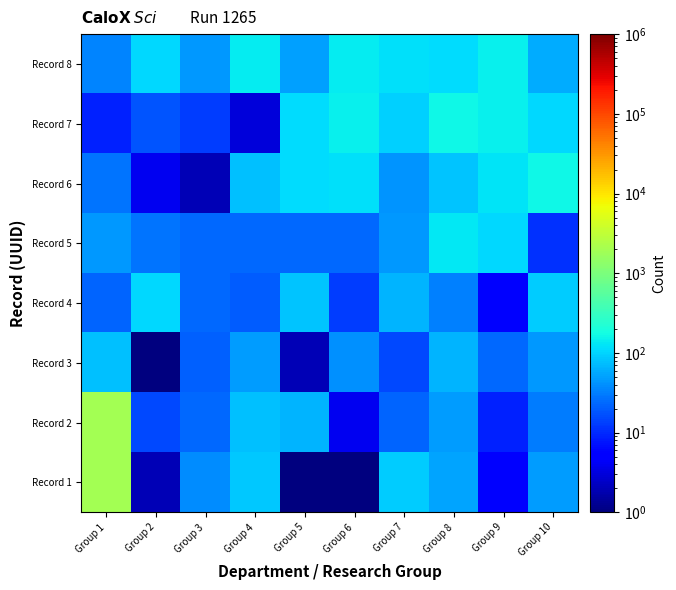

Reading left to right, list all the values displayed in this chart.

Record 1: Group 1=1993	Group 2=2	Group 3=38	Group 4=84	Group 5=1	Group 6=1	Group 7=92	Group 8=54	Group 9=5	Group 10=47
Record 2: Group 1=1993	Group 2=15	Group 3=24	Group 4=79	Group 5=66	Group 6=4	Group 7=22	Group 8=47	Group 9=9	Group 10=30
Record 3: Group 1=79	Group 2=1	Group 3=21	Group 4=47	Group 5=2	Group 6=41	Group 7=15	Group 8=66	Group 9=23	Group 10=45
Record 4: Group 1=22	Group 2=108	Group 3=23	Group 4=20	Group 5=81	Group 6=13	Group 7=66	Group 8=33	Group 9=5	Group 10=89
Record 5: Group 1=46	Group 2=28	Group 3=24	Group 4=24	Group 5=23	Group 6=24	Group 7=46	Group 8=132	Group 9=107	Group 10=11
Record 6: Group 1=28	Group 2=4	Group 3=2	Group 4=78	Group 5=111	Group 6=118	Group 7=42	Group 8=80	Group 9=124	Group 10=168
Record 7: Group 1=9	Group 2=18	Group 3=13	Group 4=3	Group 5=110	Group 6=151	Group 7=94	Group 8=162	Group 9=144	Group 10=107
Record 8: Group 1=34	Group 2=108	Group 3=46	Group 4=142	Group 5=50	Group 6=137	Group 7=116	Group 8=113	Group 9=148	Group 10=60